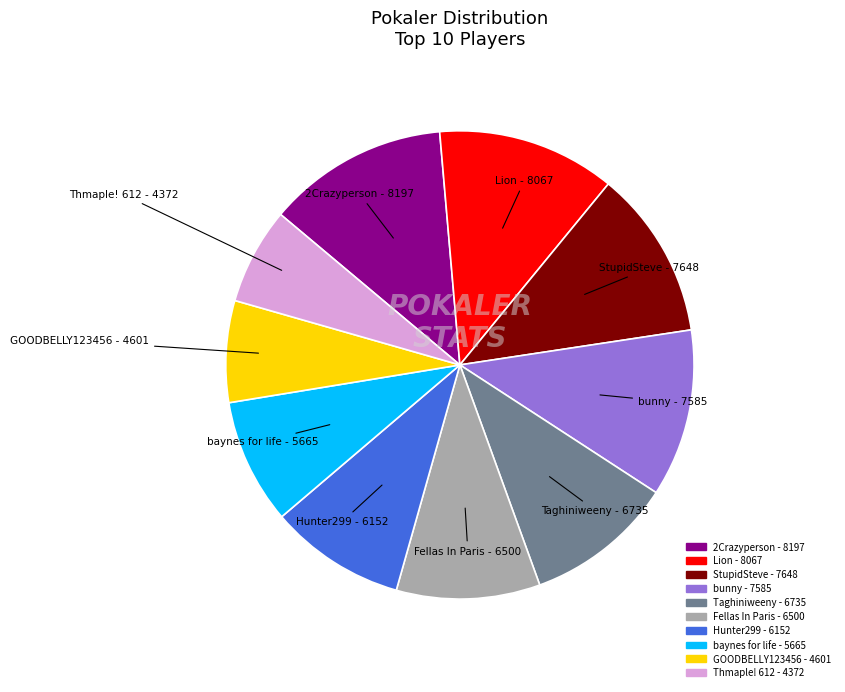

True or false: Taghiniweeny accounts for 10% of the total.

True